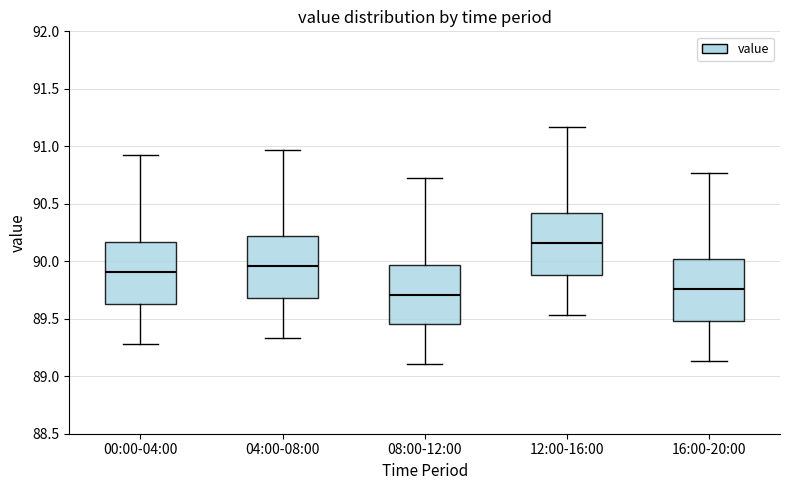

Where does the median line of the box for 16:00-20:00 sit on the y-axis? The values are not printed on the chart, so give them approximately, as read against the axis.

89.75